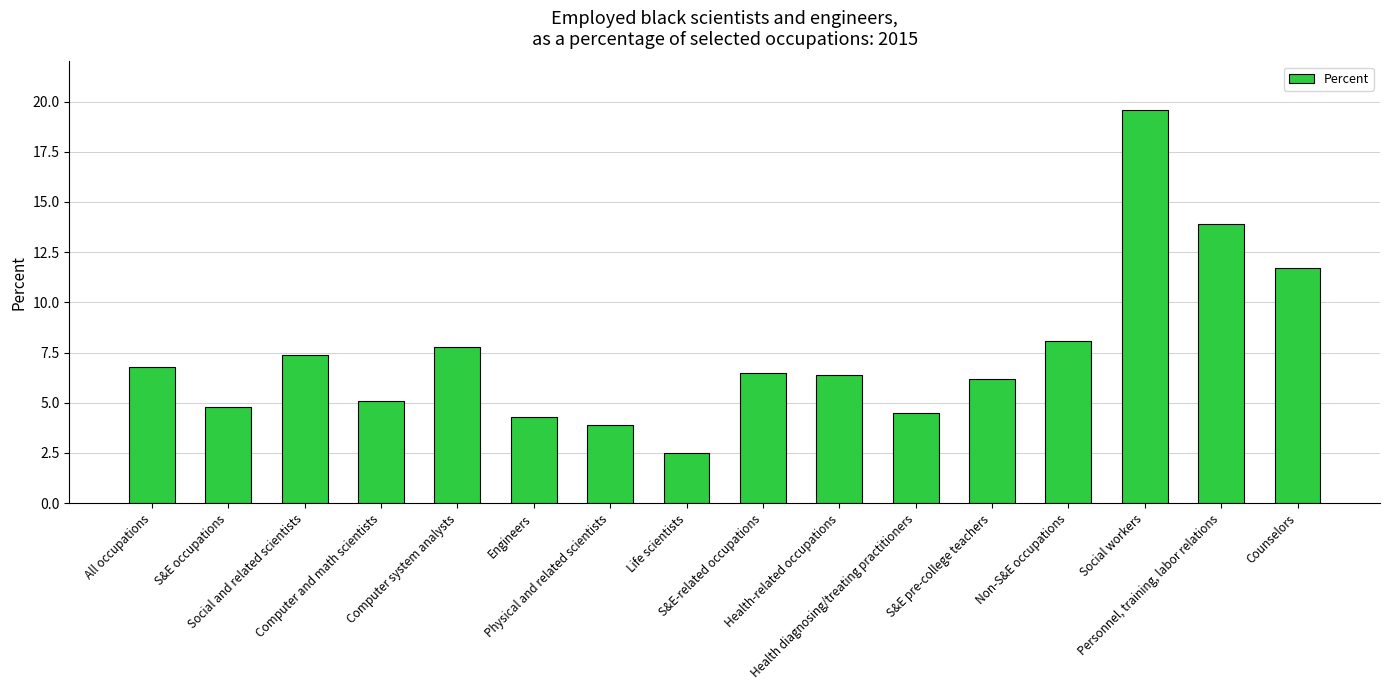

What is the label of the 15th bar from the right?

S&E occupations